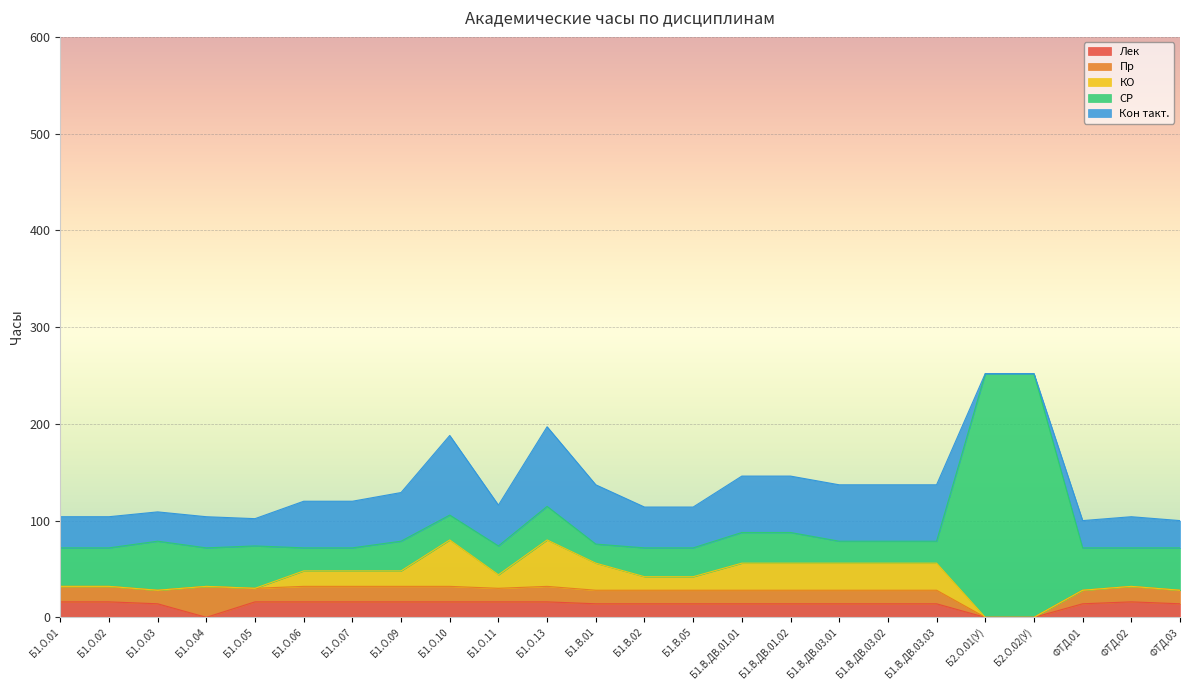

How many lines are shown in the chart?

5